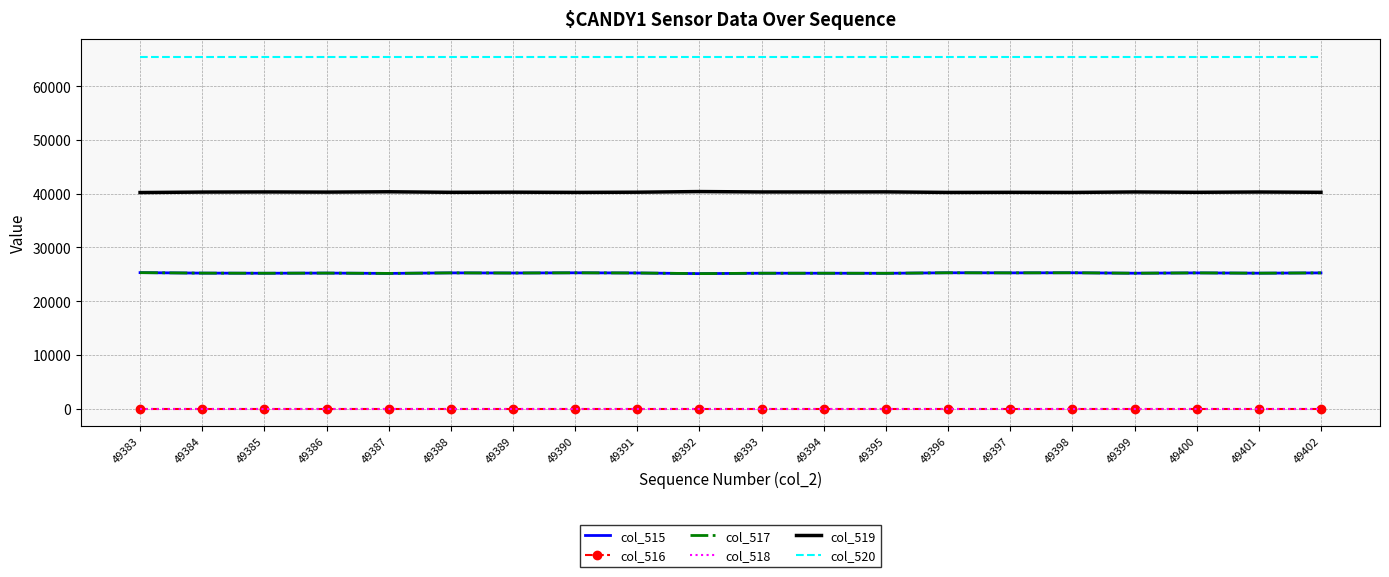

Reading left to right, list all the values displayed in this chart.

col_515: 25310	25221	25198	25227	25167	25265	25240	25279	25245	25128	25200	25200	25187	25285	25268	25286	25202	25263	25210	25263
col_516: 0	0	0	0	0	0	0	0	0	0	0	0	0	0	0	0	0	0	0	0
col_517: 25310	25221	25198	25227	25167	25265	25240	25279	25245	25128	25200	25200	25187	25285	25268	25286	25202	25263	25210	25263
col_518: 0	0	0	0	0	0	0	0	0	0	0	0	0	0	0	0	0	0	0	0
col_519: 40225	40314	40337	40308	40368	40270	40295	40256	40290	40407	40335	40335	40348	40250	40267	40249	40333	40272	40325	40272
col_520: 65535	65535	65535	65535	65535	65535	65535	65535	65535	65535	65535	65535	65535	65535	65535	65535	65535	65535	65535	65535